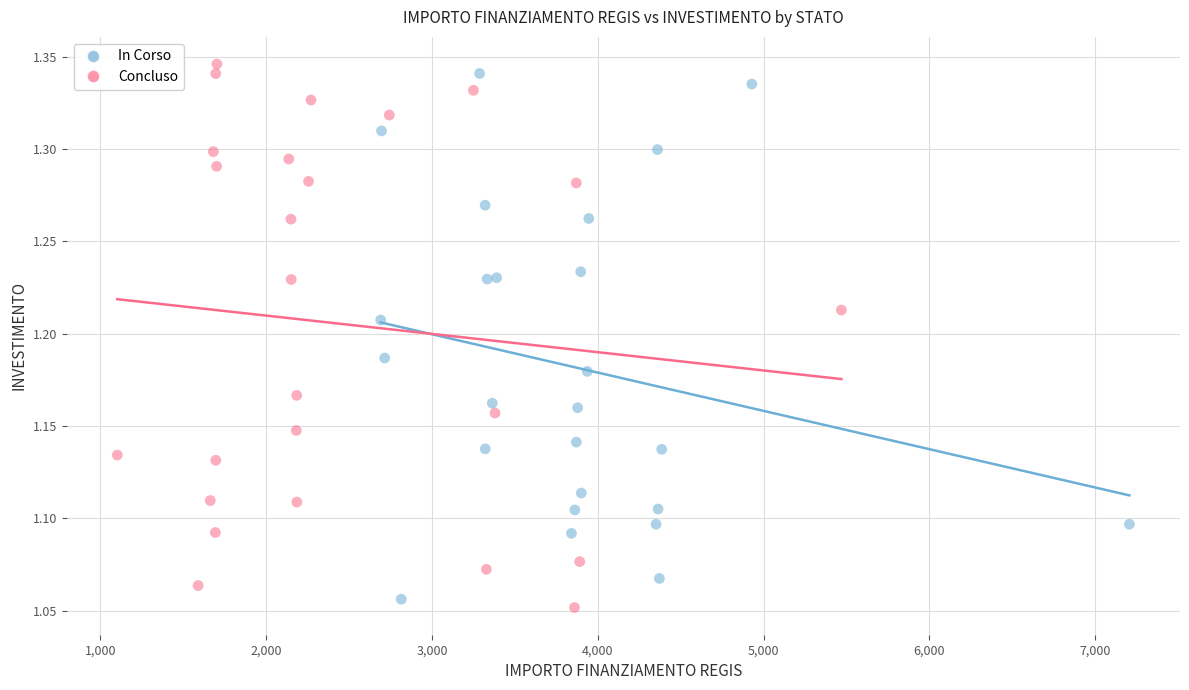

What are all the series names shown in the legend?

In Corso, Concluso